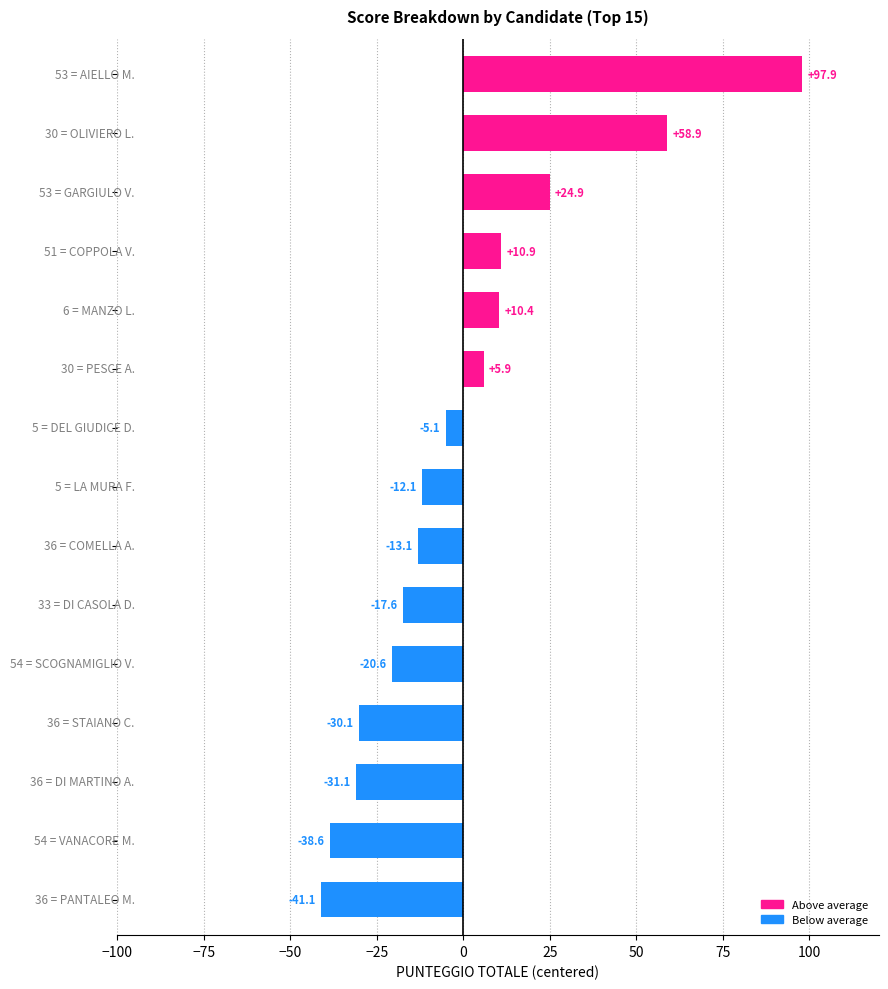

What is the minimum value shown in the chart?

-41.1